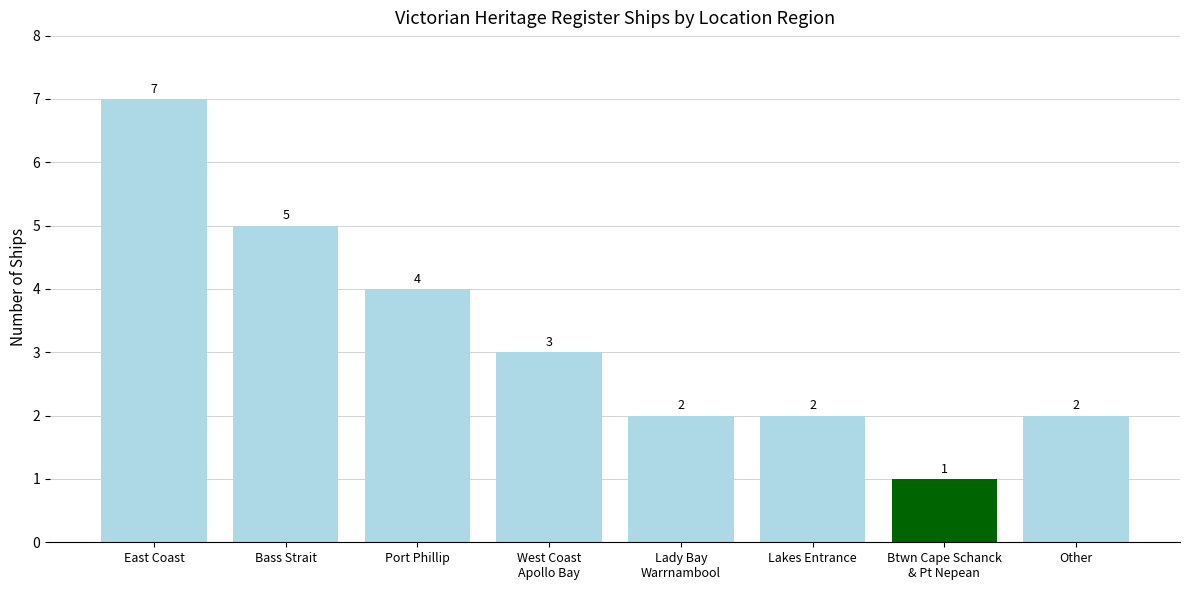

What is the difference between the second highest and minimum values?

4